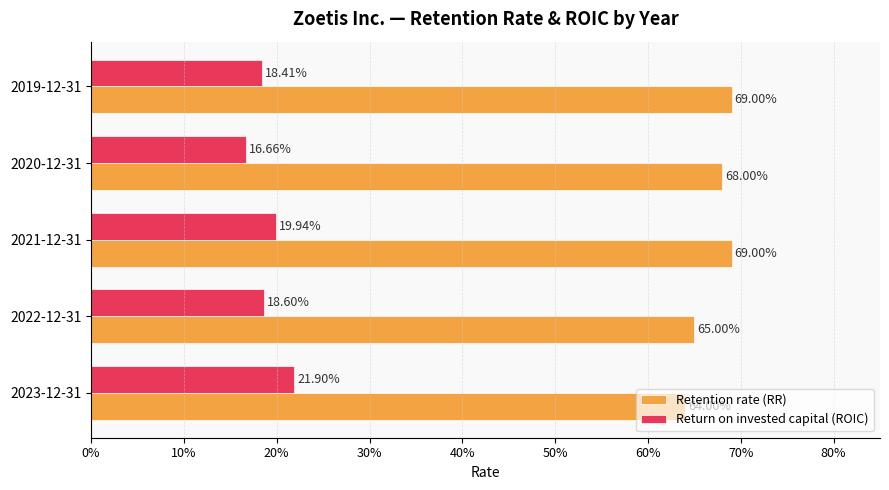

What are all the series names shown in the legend?

Retention rate (RR), Return on invested capital (ROIC)